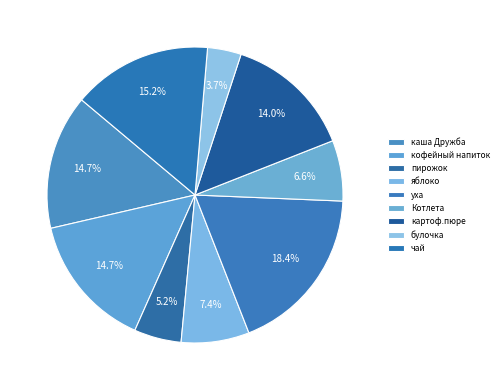

How many slices are in this pie chart?

9